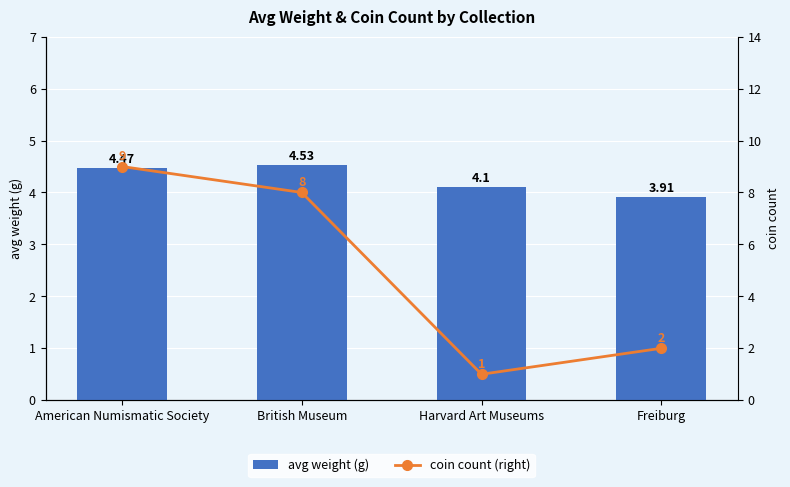

How many data points in coin count (right) are less than 8?

2